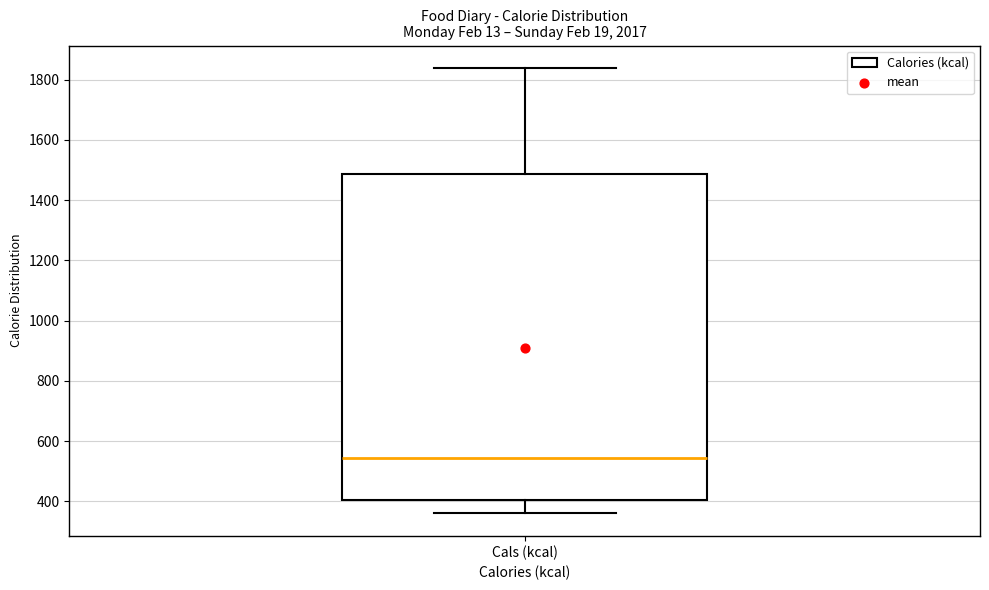

Transcribe this box plot: give where the median line is, the range the box spans, and where the two whiskers end, as read against the y-axis. The values are not printed on the chart, so give them approximately, as read against the axis.

median 540, box 400 to 1480, whiskers 360 to 1840